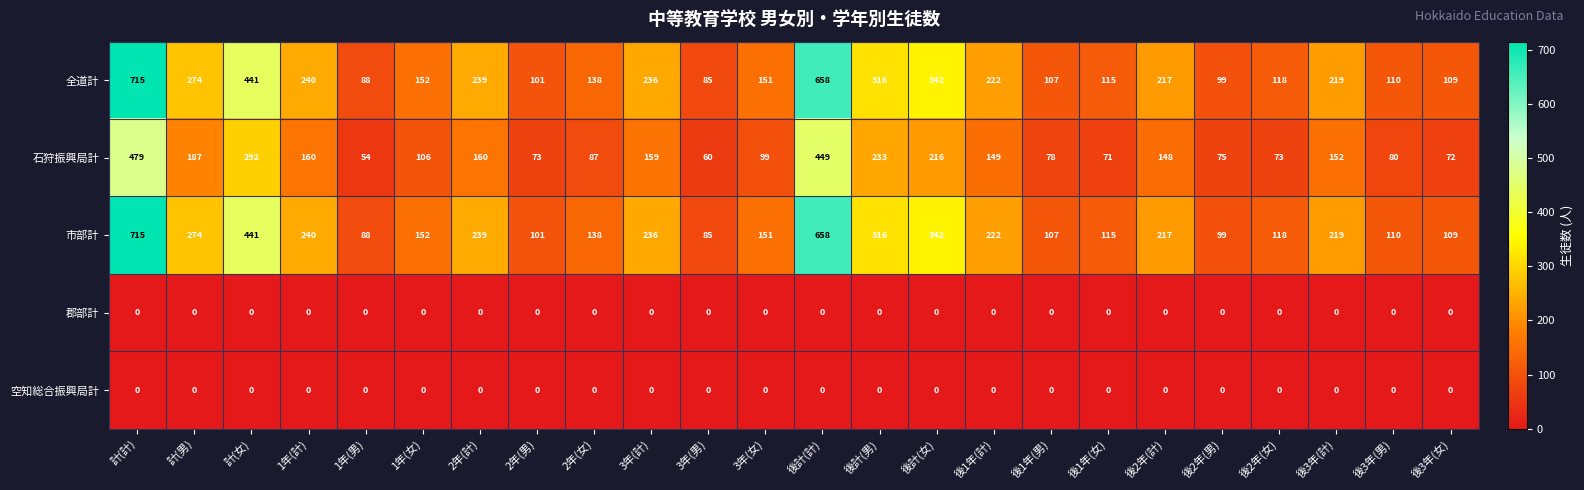

What is the difference between the highest and lowest values at 後3年(計)?

219